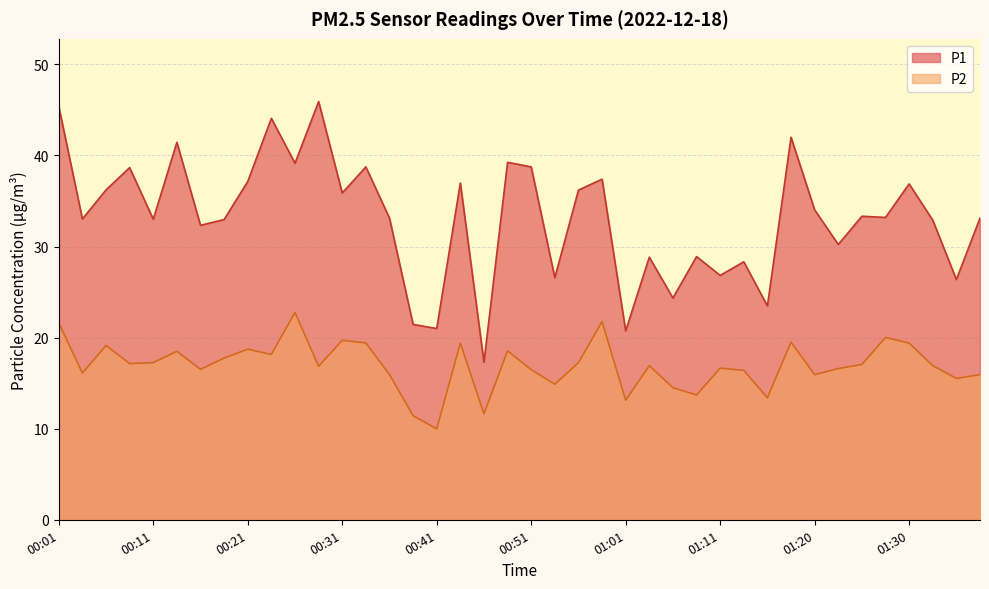

Rank the series at 01:38 from highest to lowest value.

P1, P2